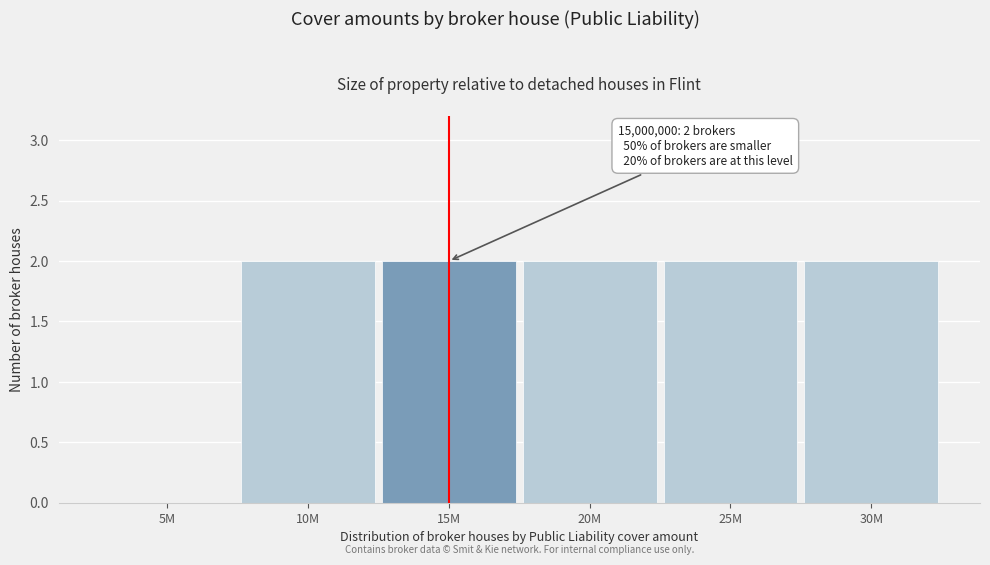

Reading left to right, extract all data points from this chart.

5M=0	10M=2	15M=2	20M=2	25M=2	30M=2